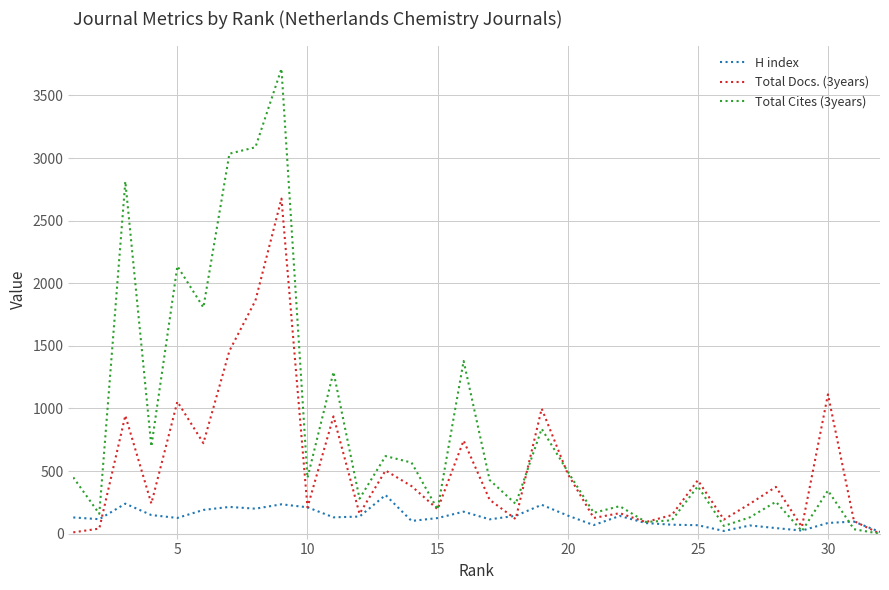

Which series has the largest total across all categories?

Total Cites (3years)